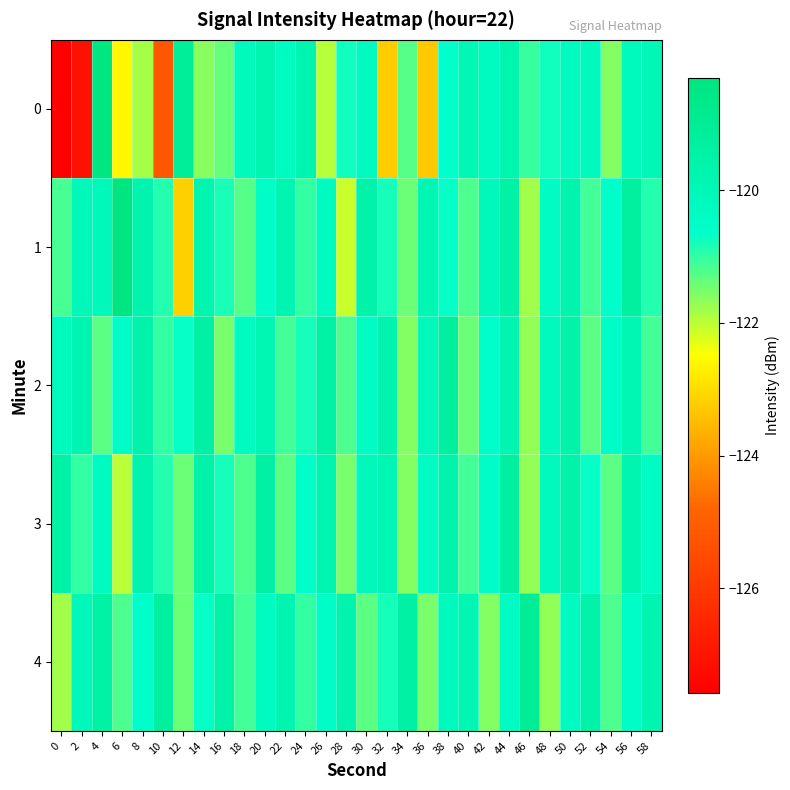

Count the number of data series in this chart.

5